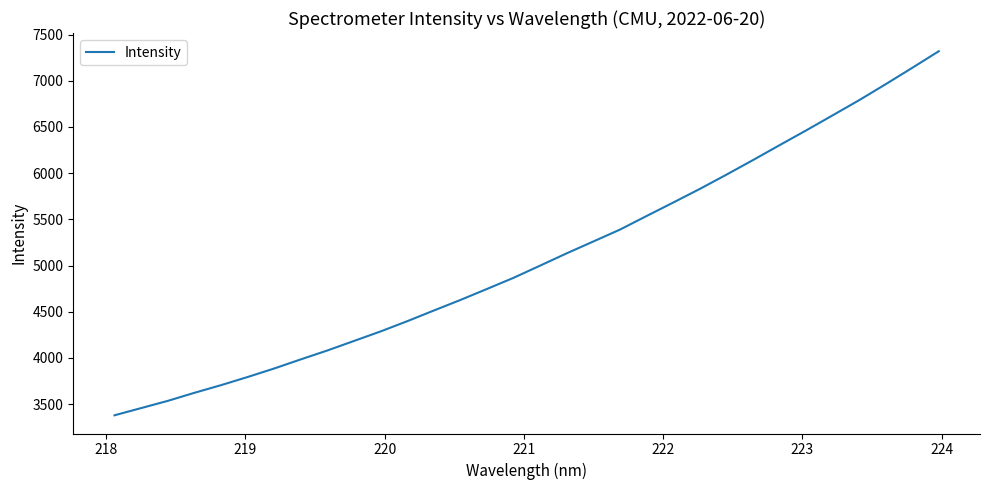

What is the greatest value displayed?

7319.9